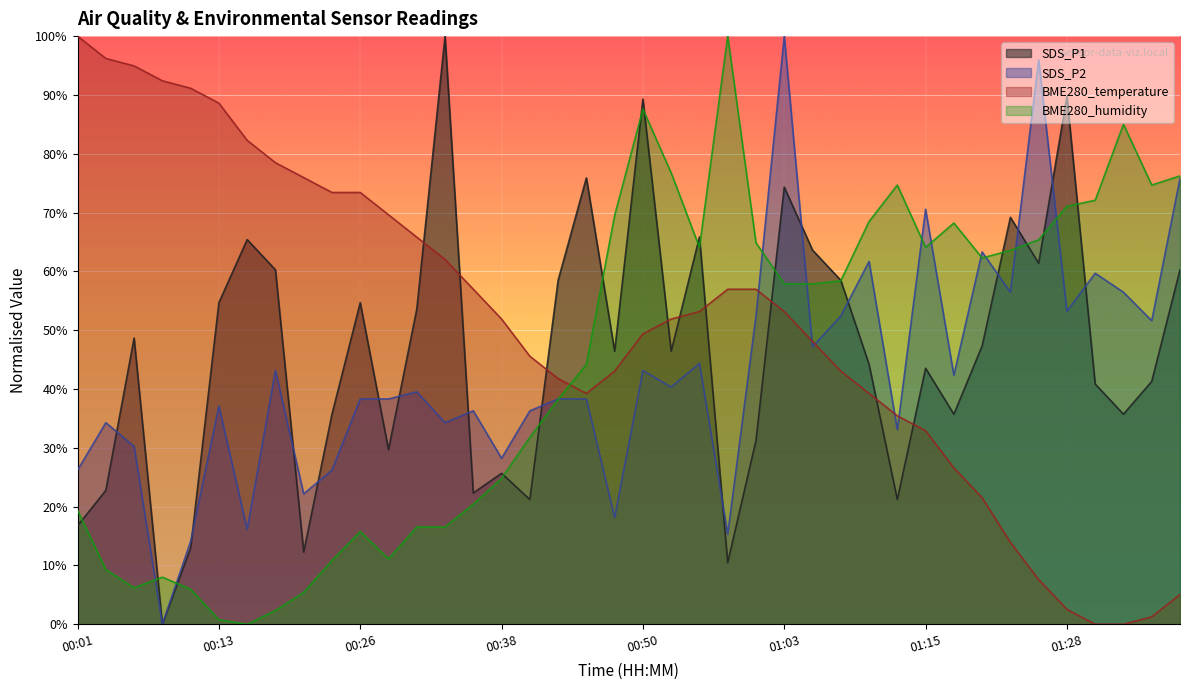

After their last crossing, which series has the higher values: SDS_P1 or BME280_temperature?

SDS_P1